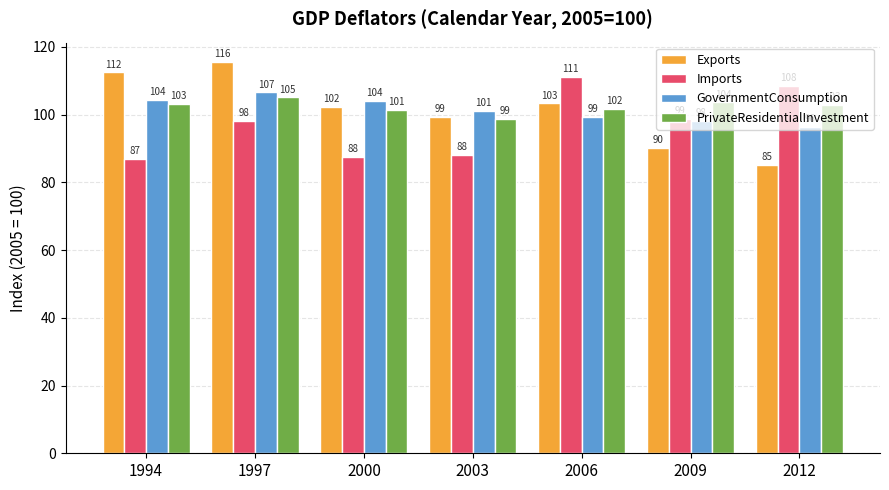

What are all the series names shown in the legend?

Exports, Imports, GovernmentConsumption, PrivateResidentialInvestment